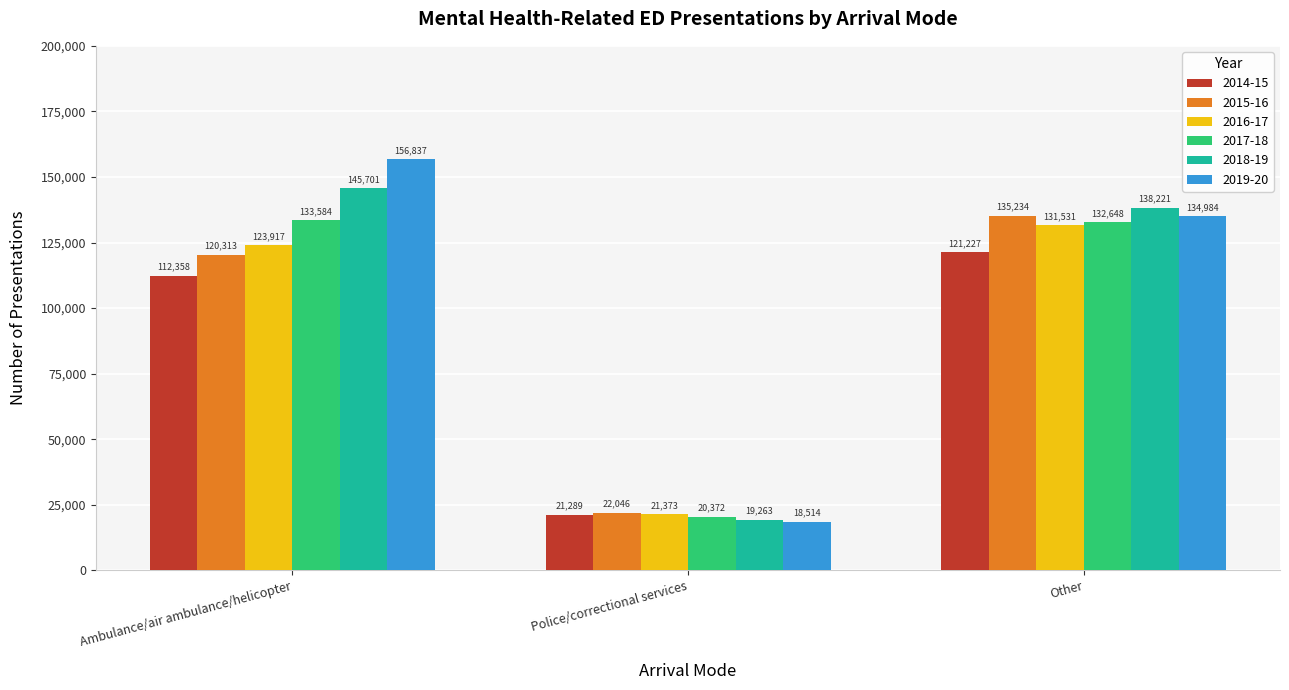

Rank the series by their maximum value, from lowest to highest.

2014-15, 2016-17, 2017-18, 2015-16, 2018-19, 2019-20